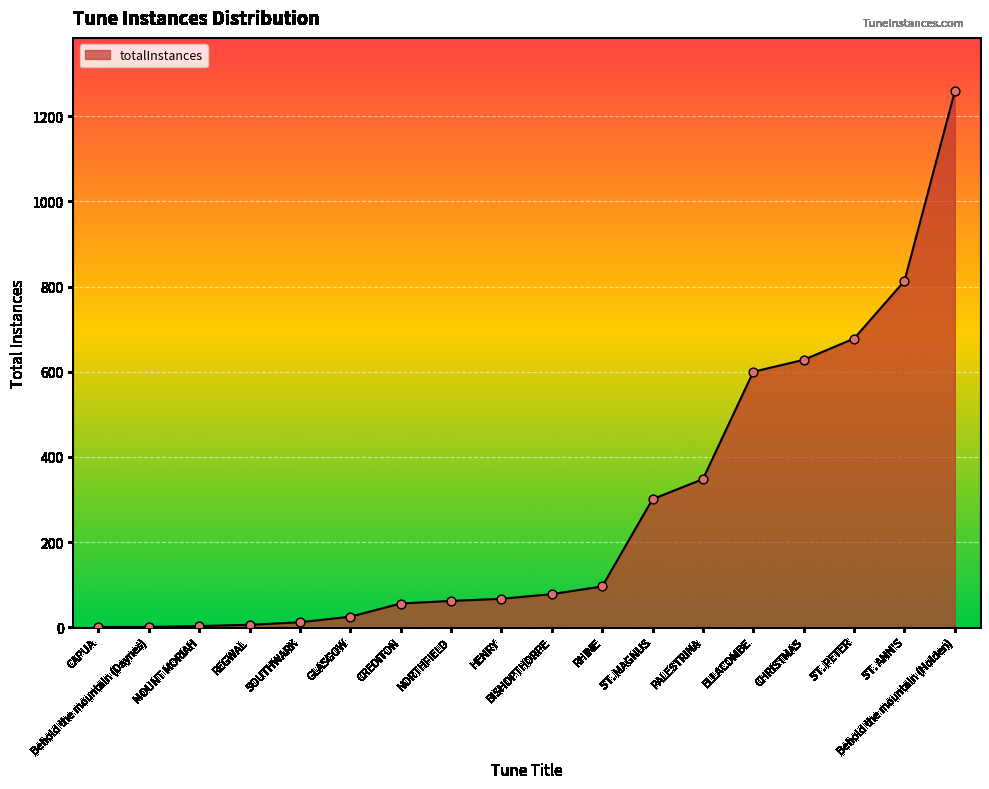

What is the change in value from REGWAL to RHINE?

+90